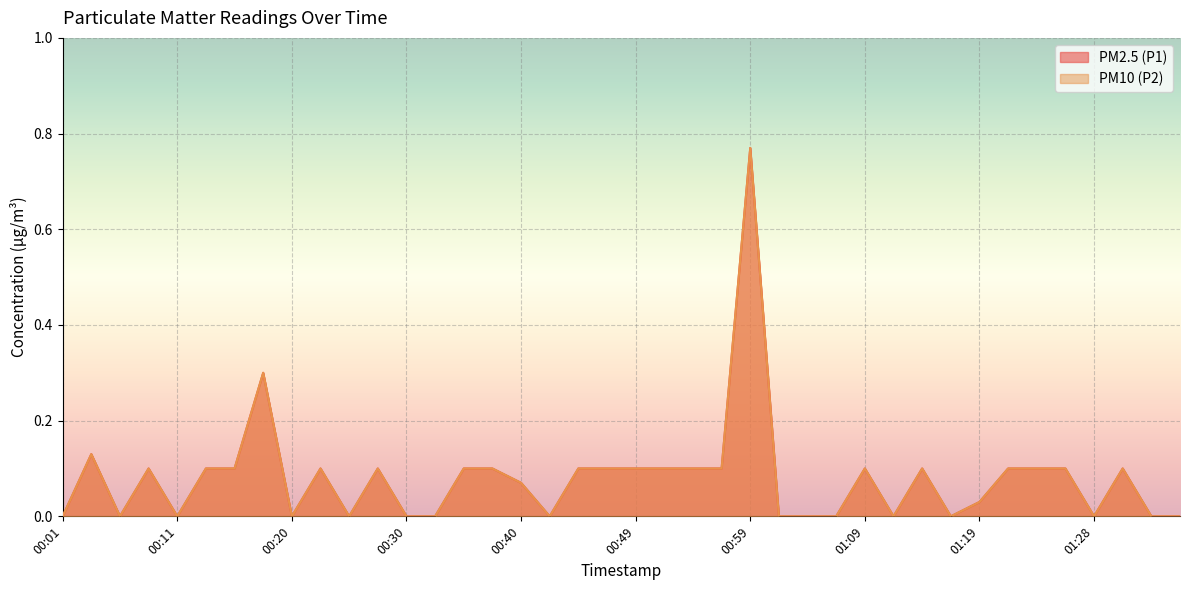

Read the PM2.5 (P1) value at 00:23.

0.1